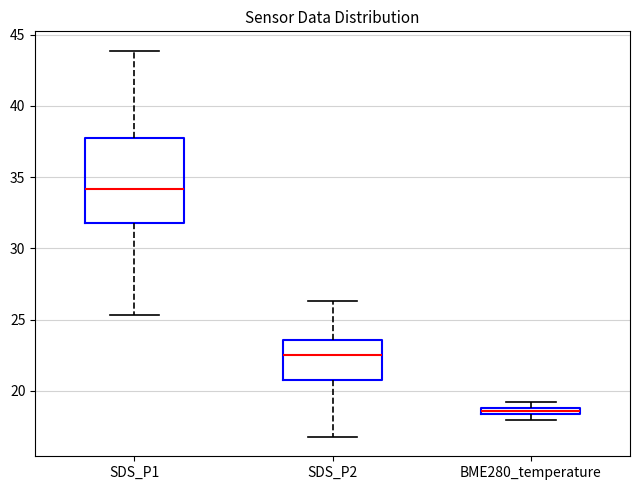

Comparing the boxes themselves (not the whiskers), which one is the tallest?

SDS_P1